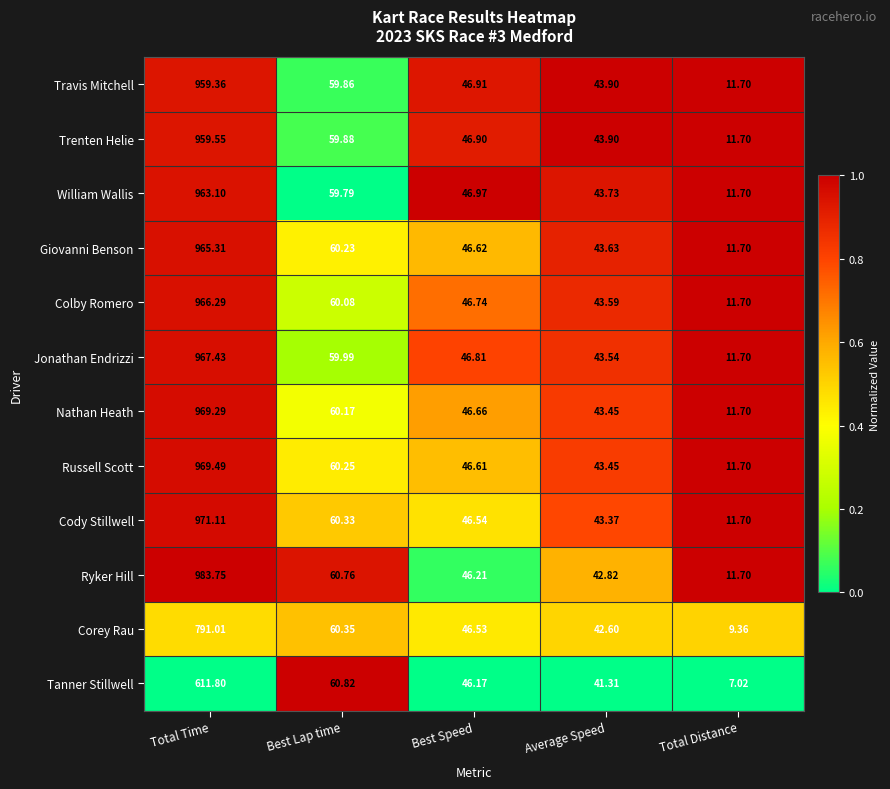

Is the value of Trenten Helie at Total Distance greater than the value of Jonathan Endrizzi at Best Lap time?

No